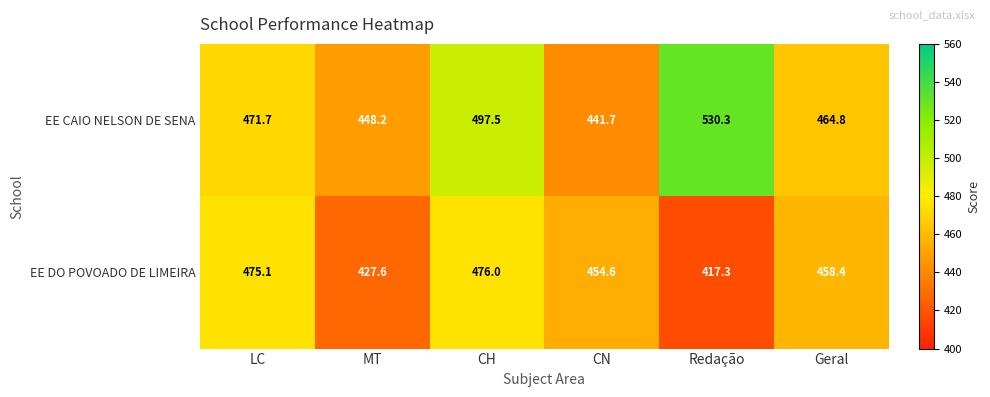

At which label is EE DO POVOADO DE LIMEIRA closest to 446?

CN